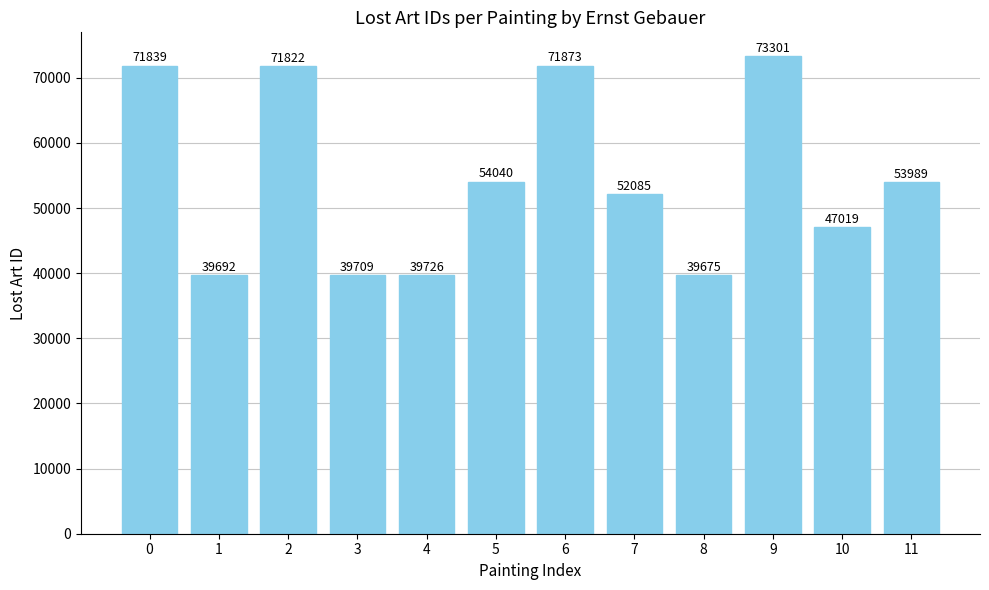

List the labels in order of value, smallest first.

8, 1, 3, 4, 10, 7, 11, 5, 2, 0, 6, 9